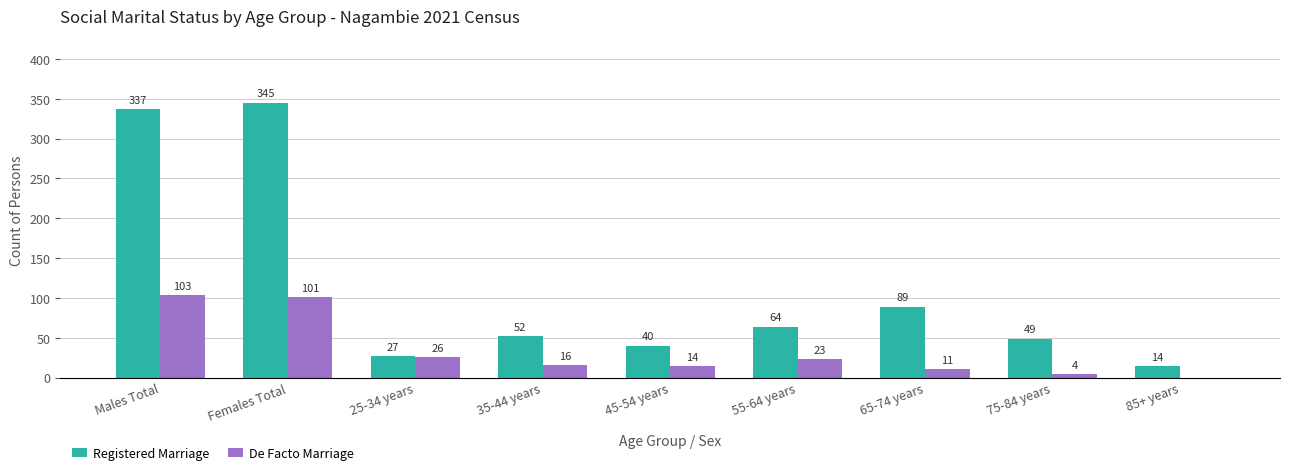

What is the sum of all De Facto Marriage values?

298